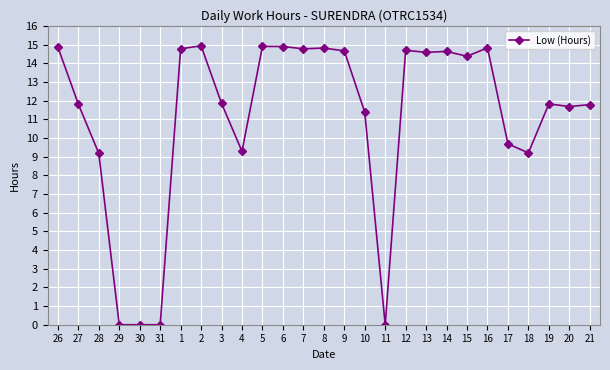

The value at 11 is -5.8. True or false?

False